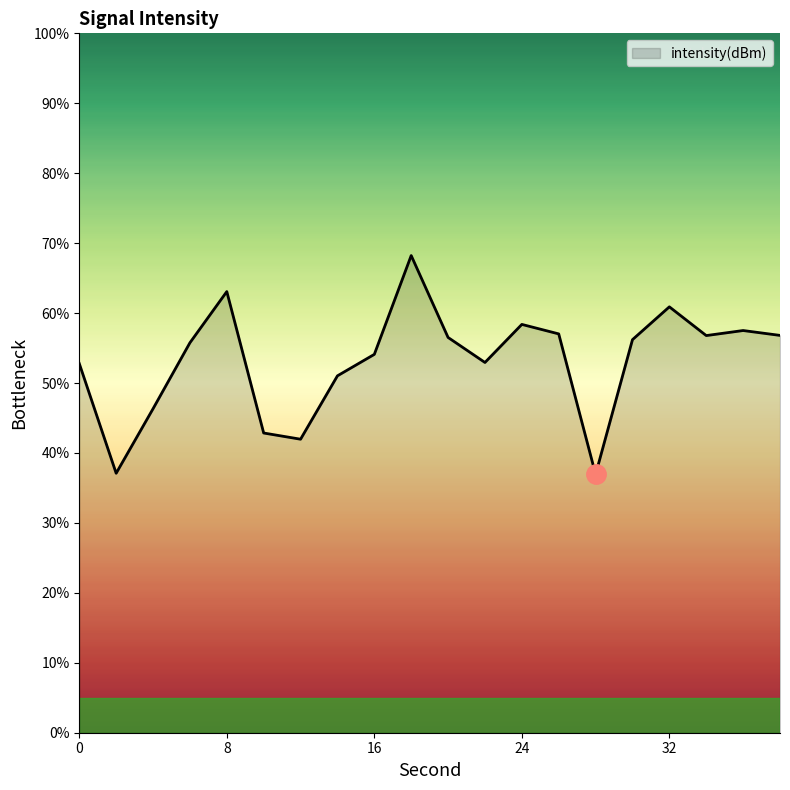

What is the minimum value shown in the chart?

36.9